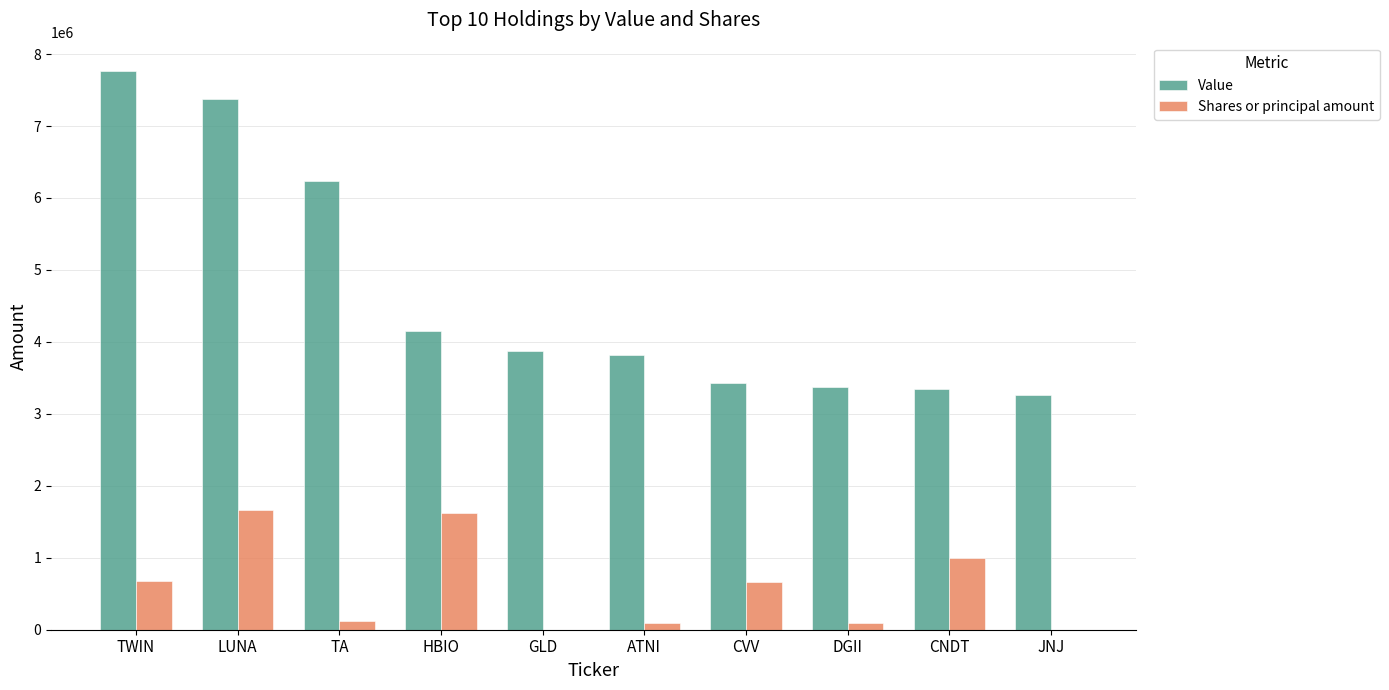

What is the sum of all Shares or principal amount values?

5930803